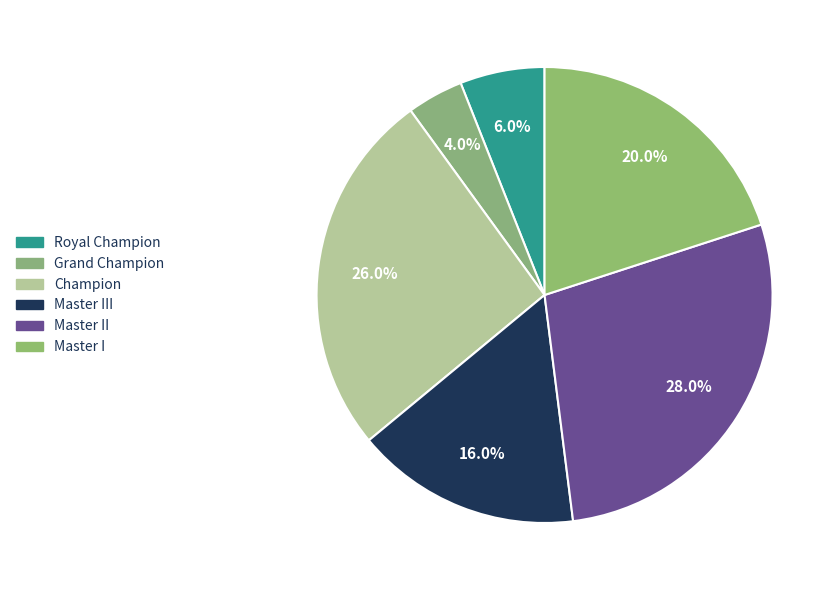

Approximately how many times larger is the value at Grand Champion compared to Champion?

0.2